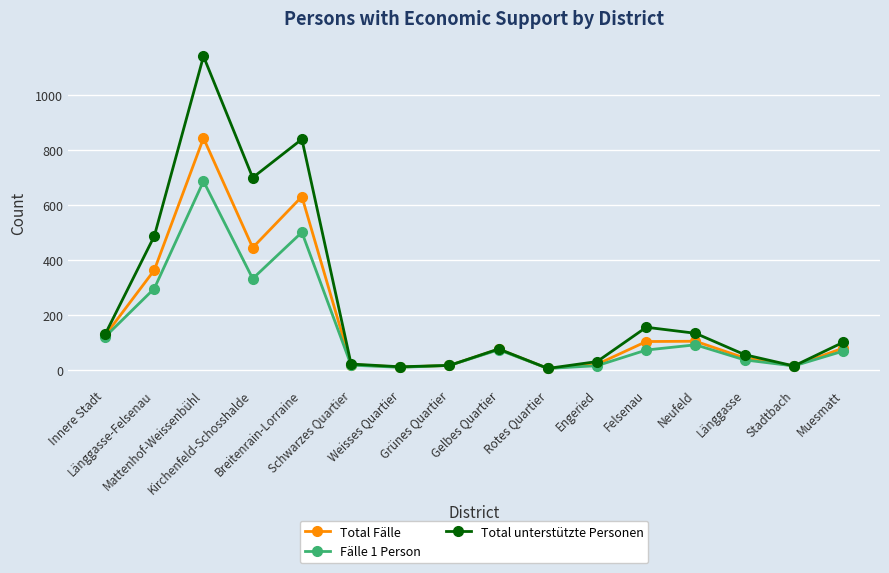

What is the value of the Total unterstützte Personen point at the 16th from the left?

100